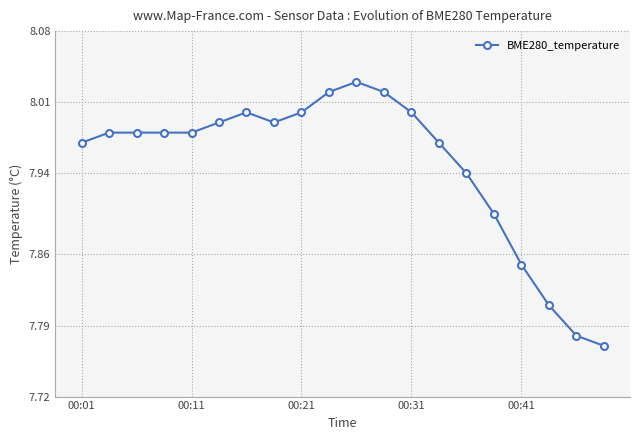

What is the sum of all values?

159.0